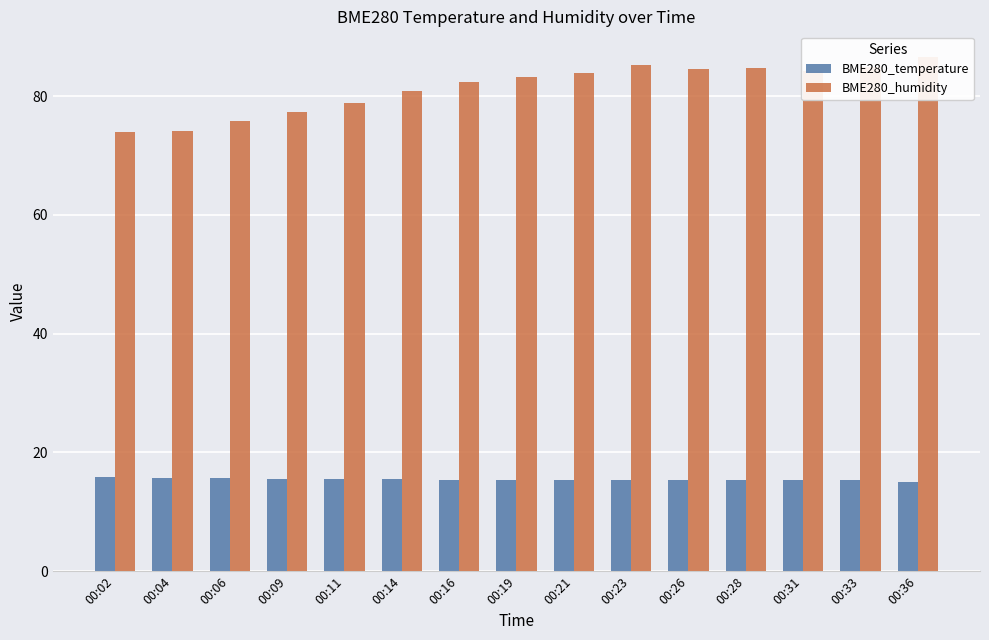

How many categories are shown in the chart?

15